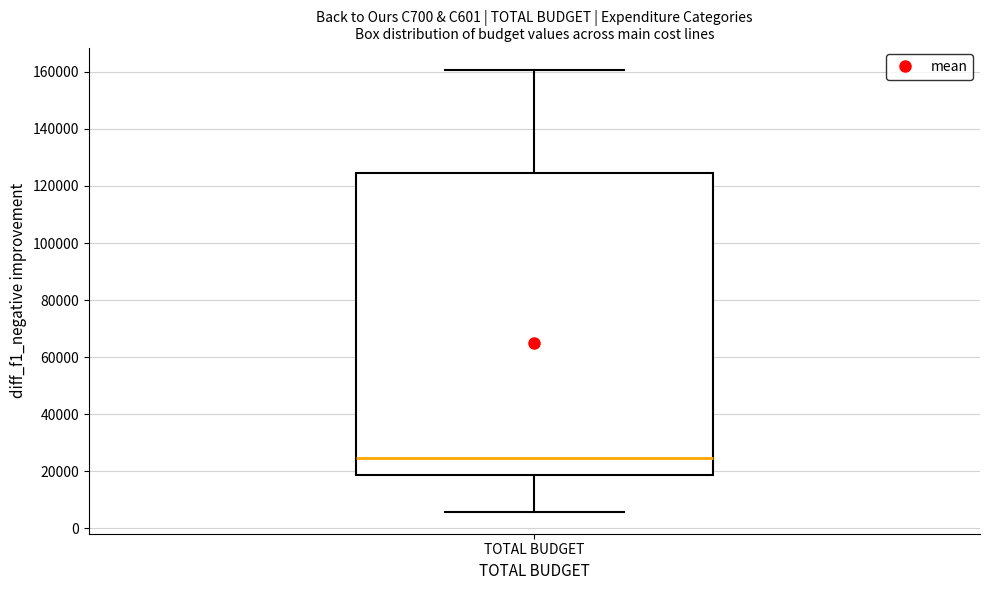

Read this box plot against the y-axis: the position of the median line, the range covered by the box, and the ends of both whiskers. The values are not printed on the chart, so give them approximately, as read against the axis.

median 24000, box 18000 to 124000, whiskers 6000 to 160000